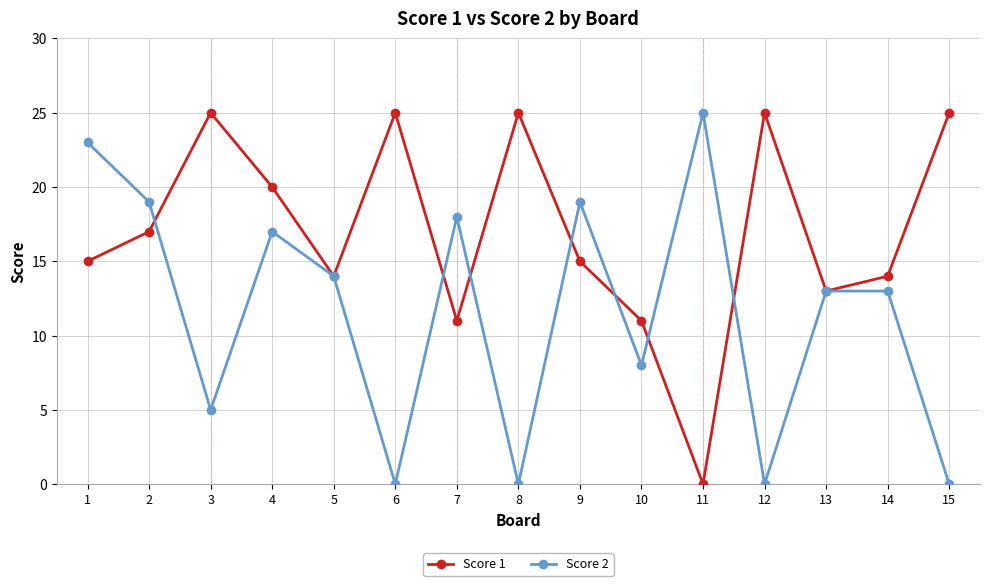

Count the number of categories in the chart.

15